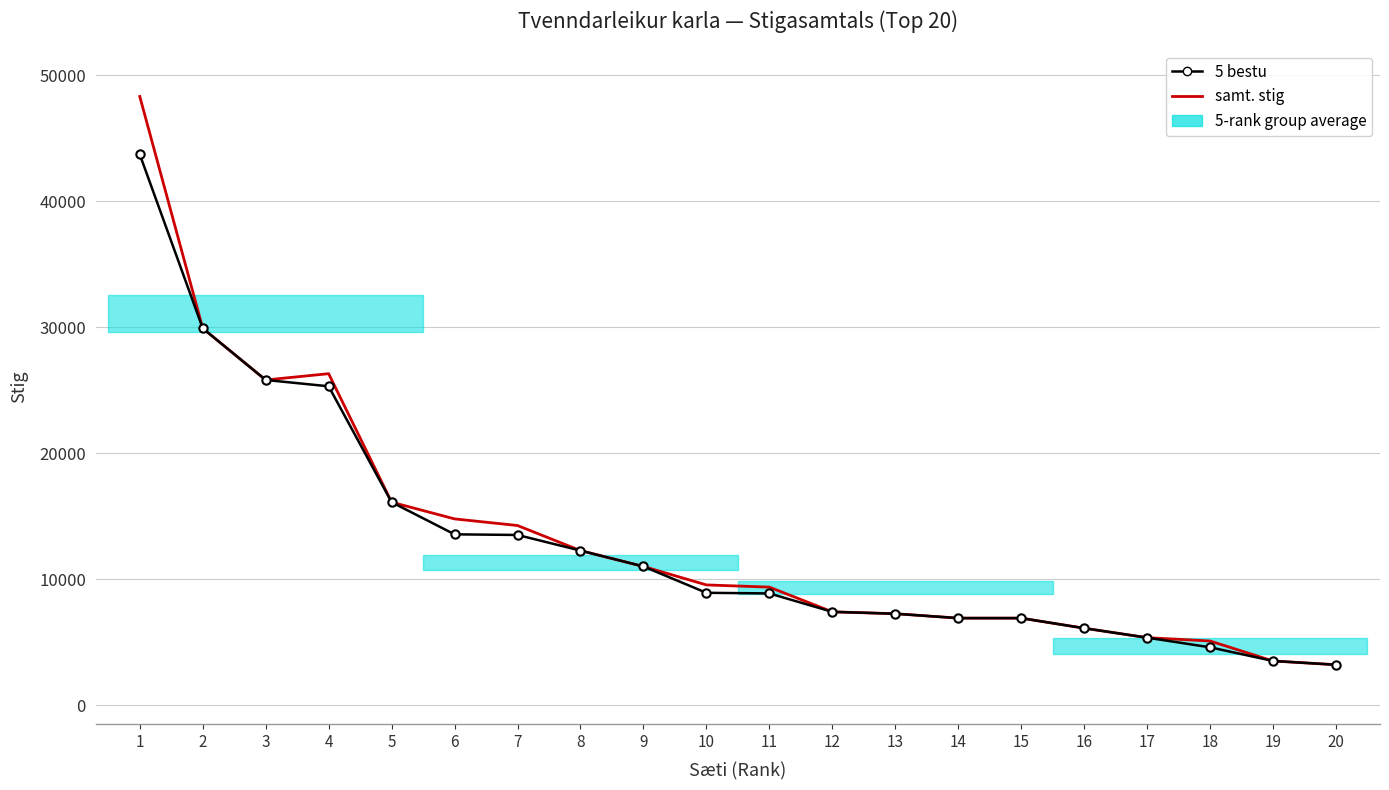

Which series has the largest total across all categories?

samt. stig